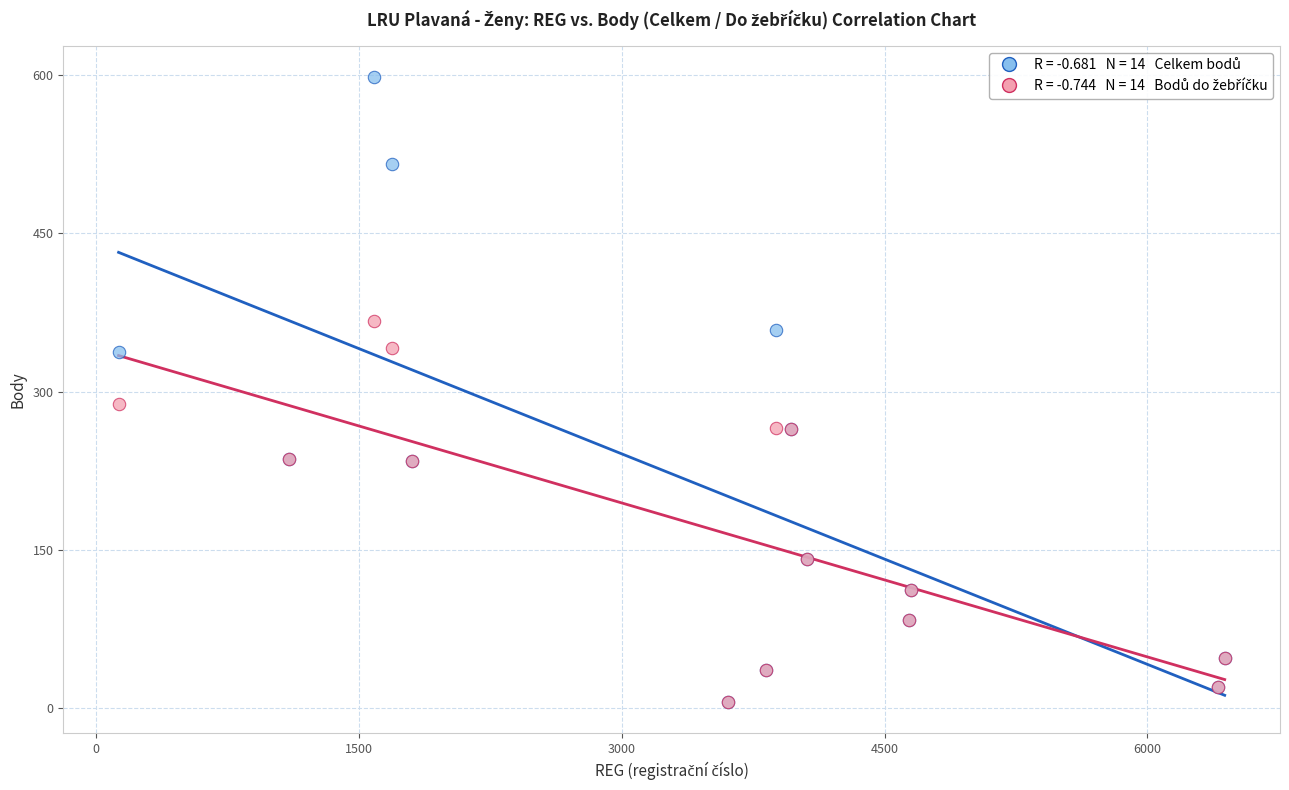

Across all series, what Y value is closest to 302?

288